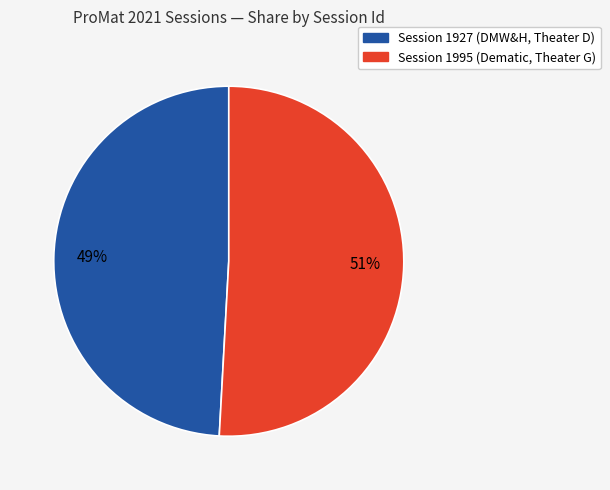

What percentage is the Session 1995 (Dematic, Theater G) slice, to the nearest percent?

51%